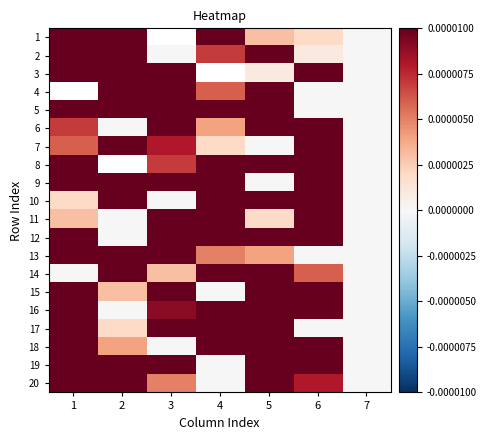

How many positive values does the 13 series have?

5